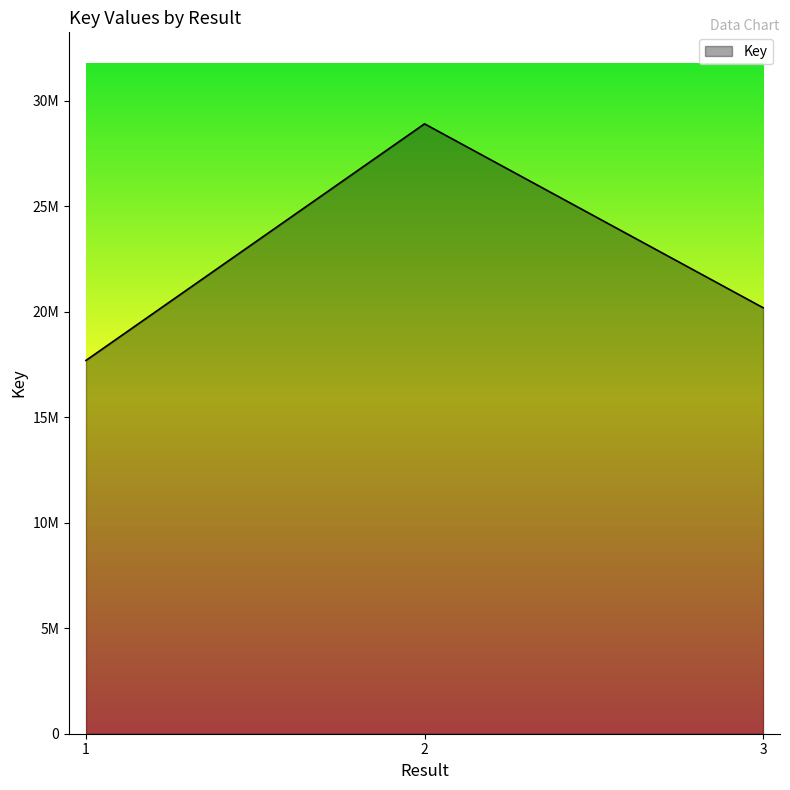

What is the change in value from 1 to 2?

+11210403